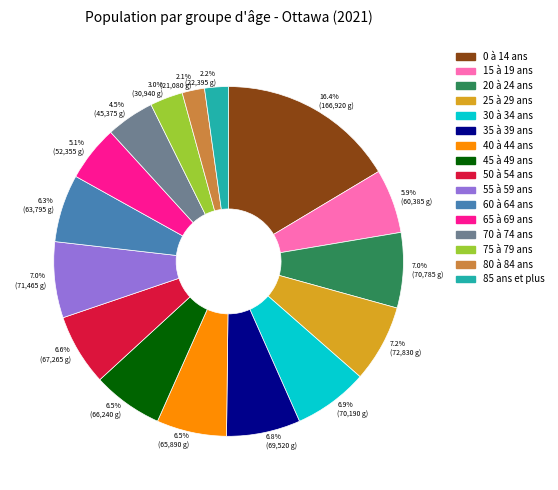

Does any single category account for the majority?

No